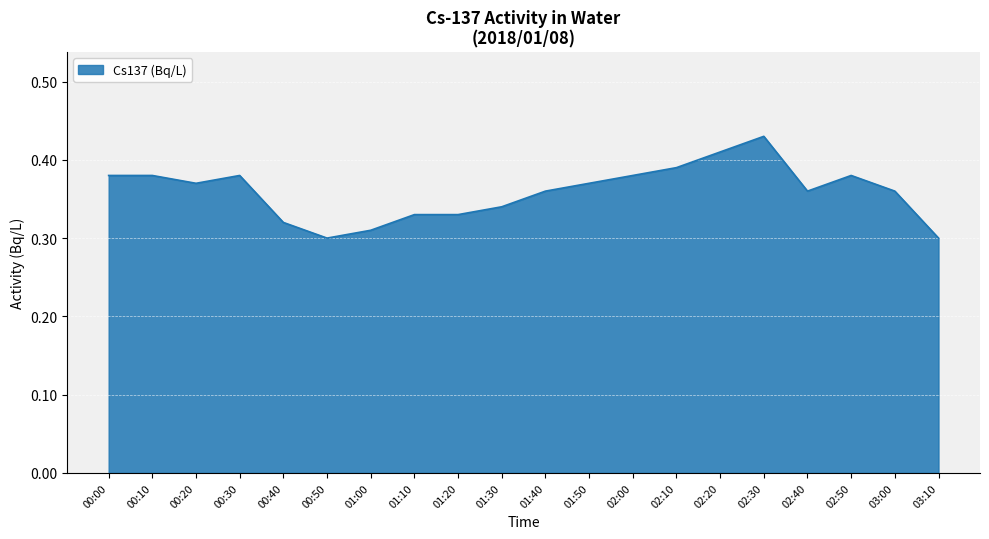

What position from the left is 02:00?

13